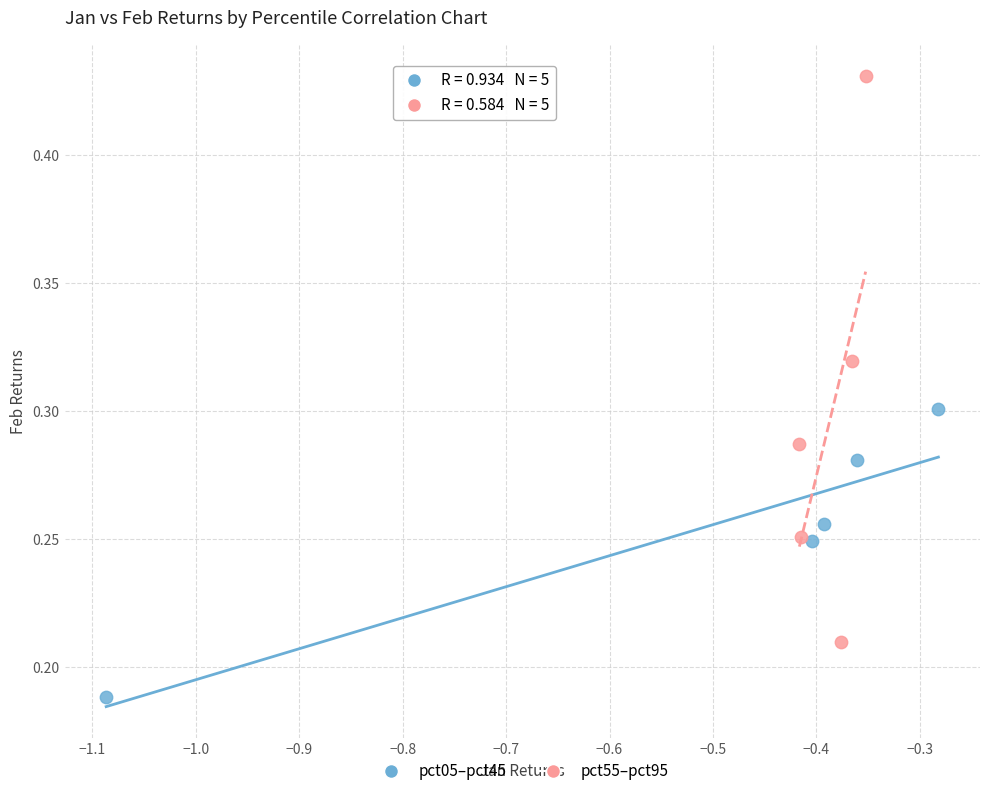

Which series contains the lowest Y value?

pct05–pct45